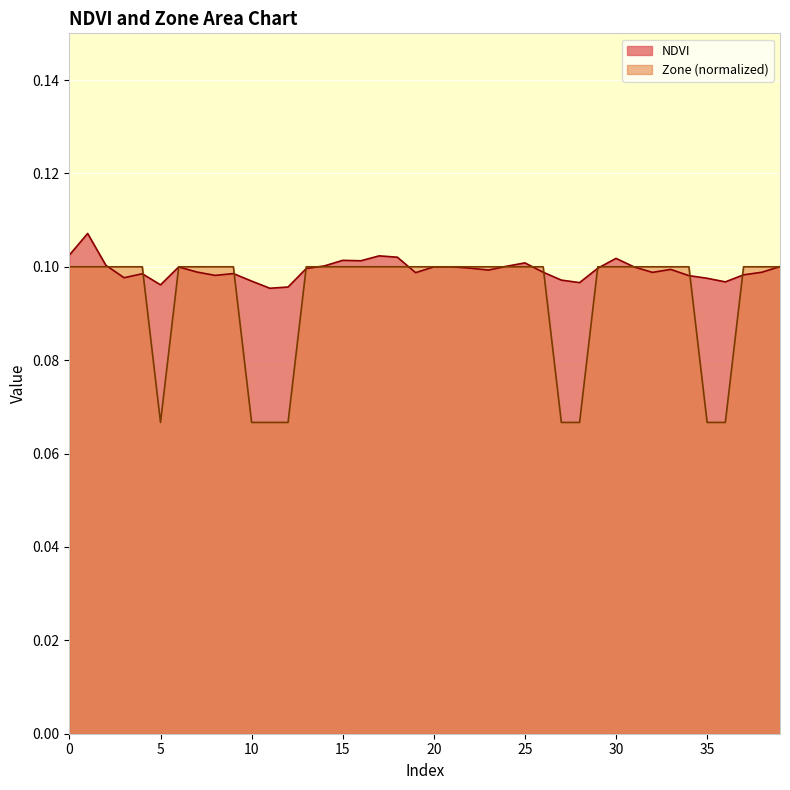

What is the minimum value shown in the chart?

0.1